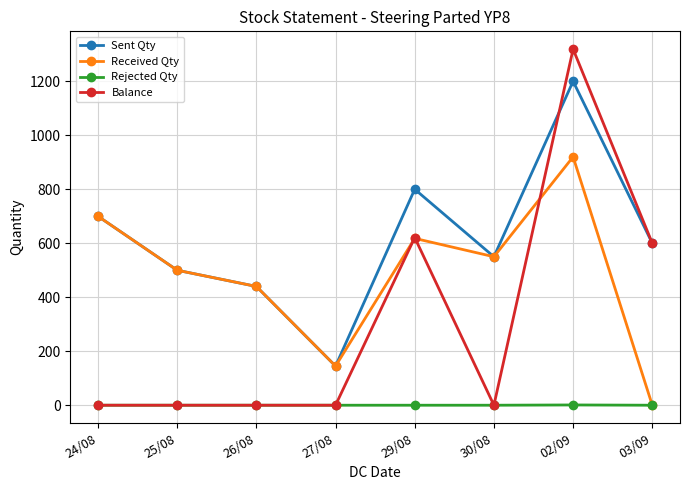

Count the number of data series in this chart.

4